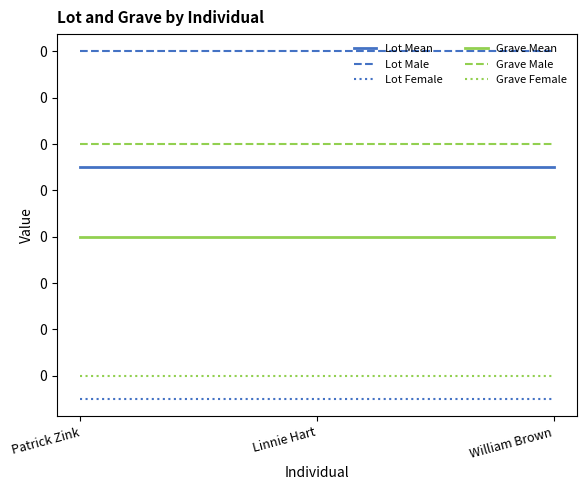

What are all the series names shown in the legend?

Lot Mean, Lot Male, Lot Female, Grave Mean, Grave Male, Grave Female